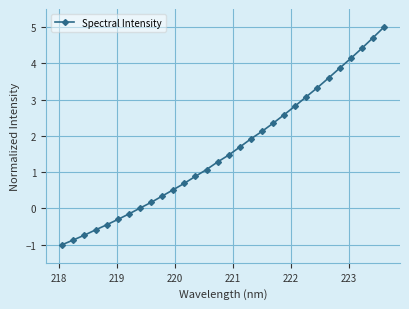

What is the difference between the maximum and minimum values?

6.0